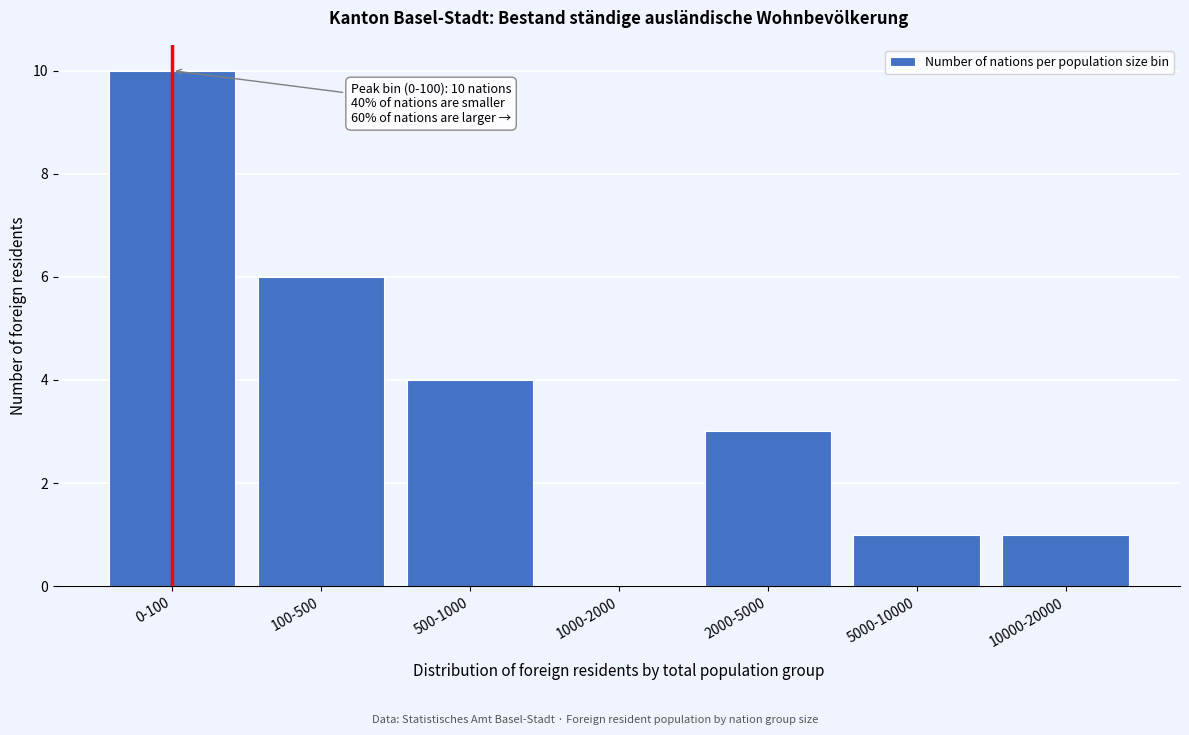

Reading left to right, transcribe all the data shown in this chart.

0-100=10	100-500=6	500-1000=4	1000-2000=0	2000-5000=3	5000-10000=1	10000-20000=1